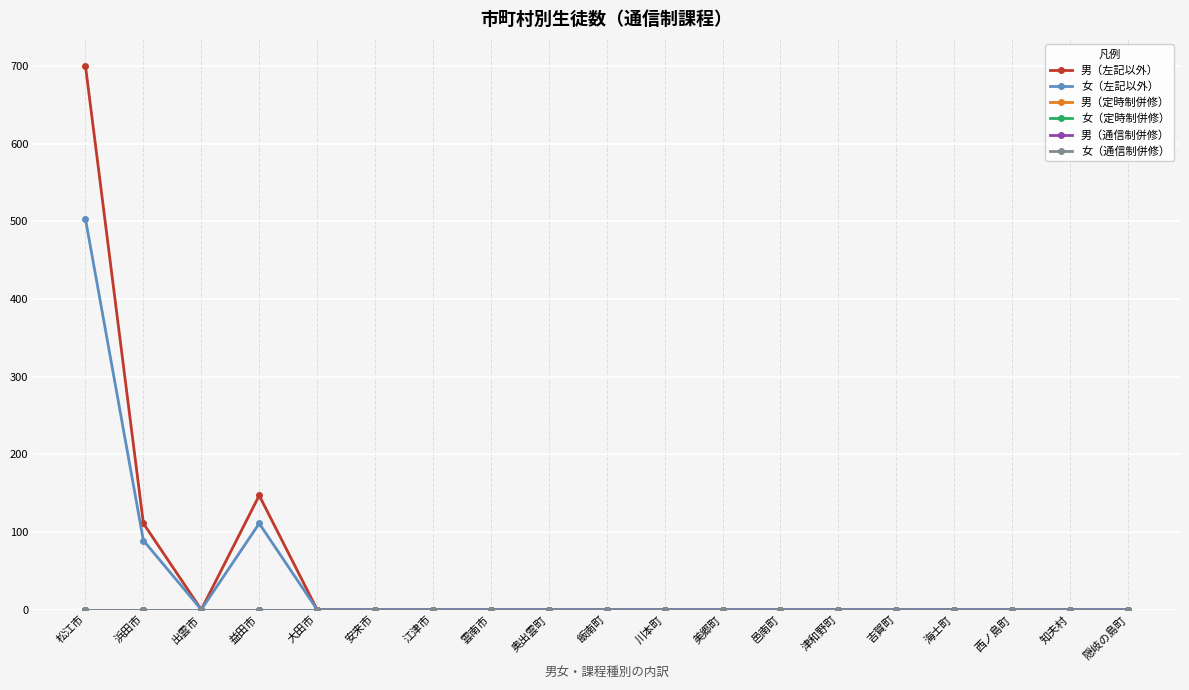

At which label does 男（左記以外） reach its peak?

松江市